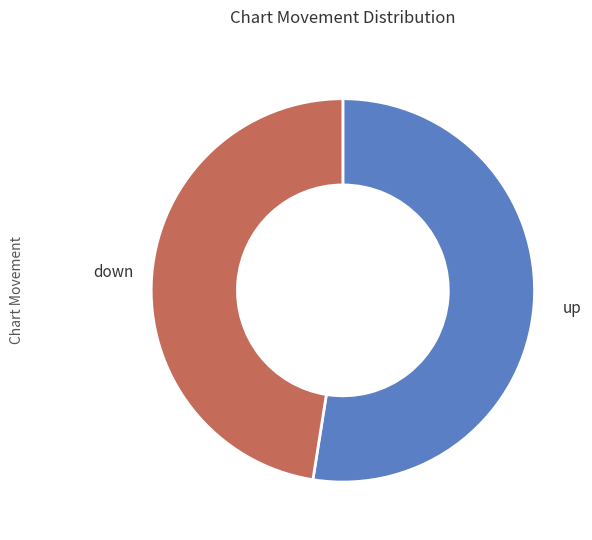

How many slices are in this pie chart?

2